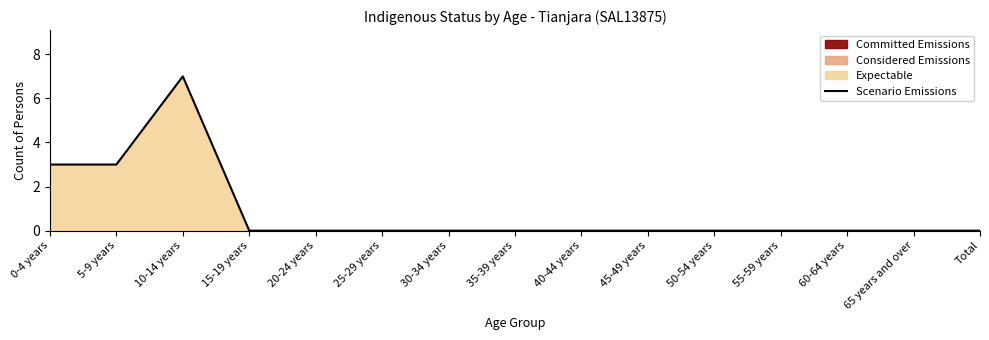

What is the sum of all values?

13